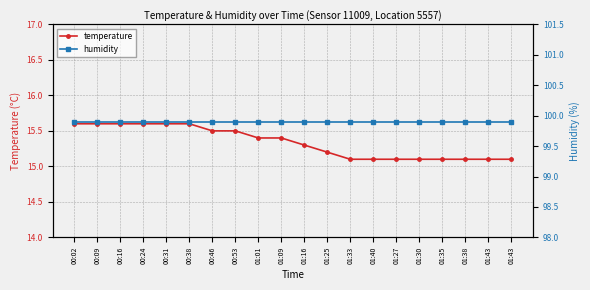

What is the approximate value of temperature at 01:40?

15.1